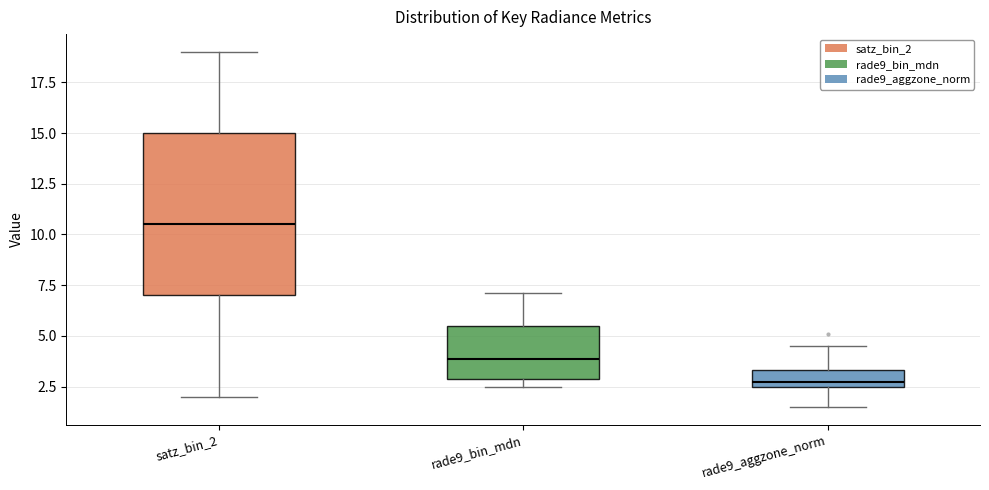

Reading left to right, read every box against the y-axis: the position of its median line, the range the box covers, and the ends of its whiskers. The values are not printed on the chart, so give them approximately, as read against the axis.

satz_bin_2: median 10.5, box 7.0 to 15.0, whiskers 2.0 to 19.0
rade9_bin_mdn: median 4.0, box 3.0 to 5.5, whiskers 2.5 to 7.0
rade9_aggzone_norm: median 2.5 (just above the box's lower edge), box 2.5 to 3.5, whiskers 1.5 to 4.5